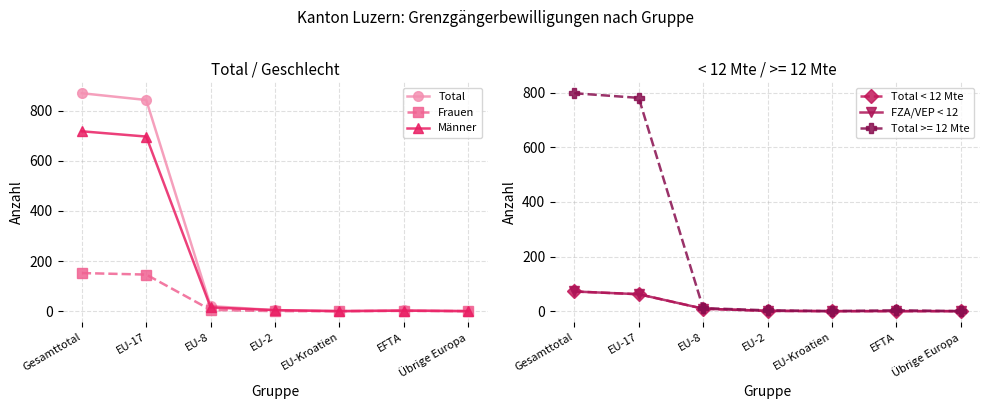

How many data points in Männer are above 4?

3